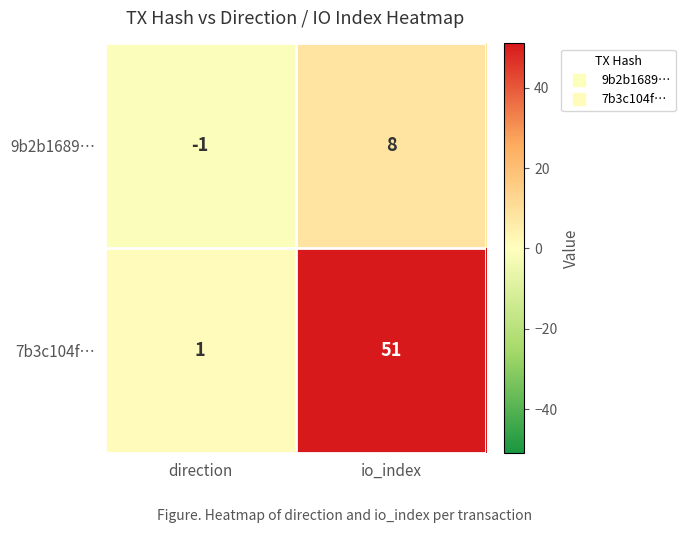

What is the average value of the 7b3c104f… series?

26